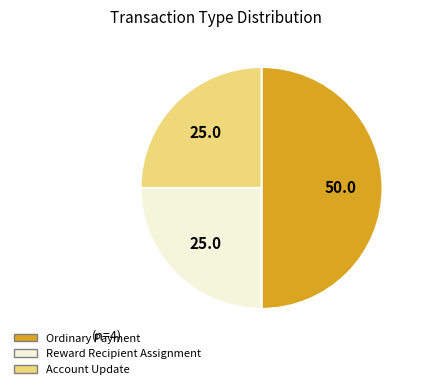

Is the sum of Reward Recipient Assignment and Ordinary Payment greater than half?

Yes